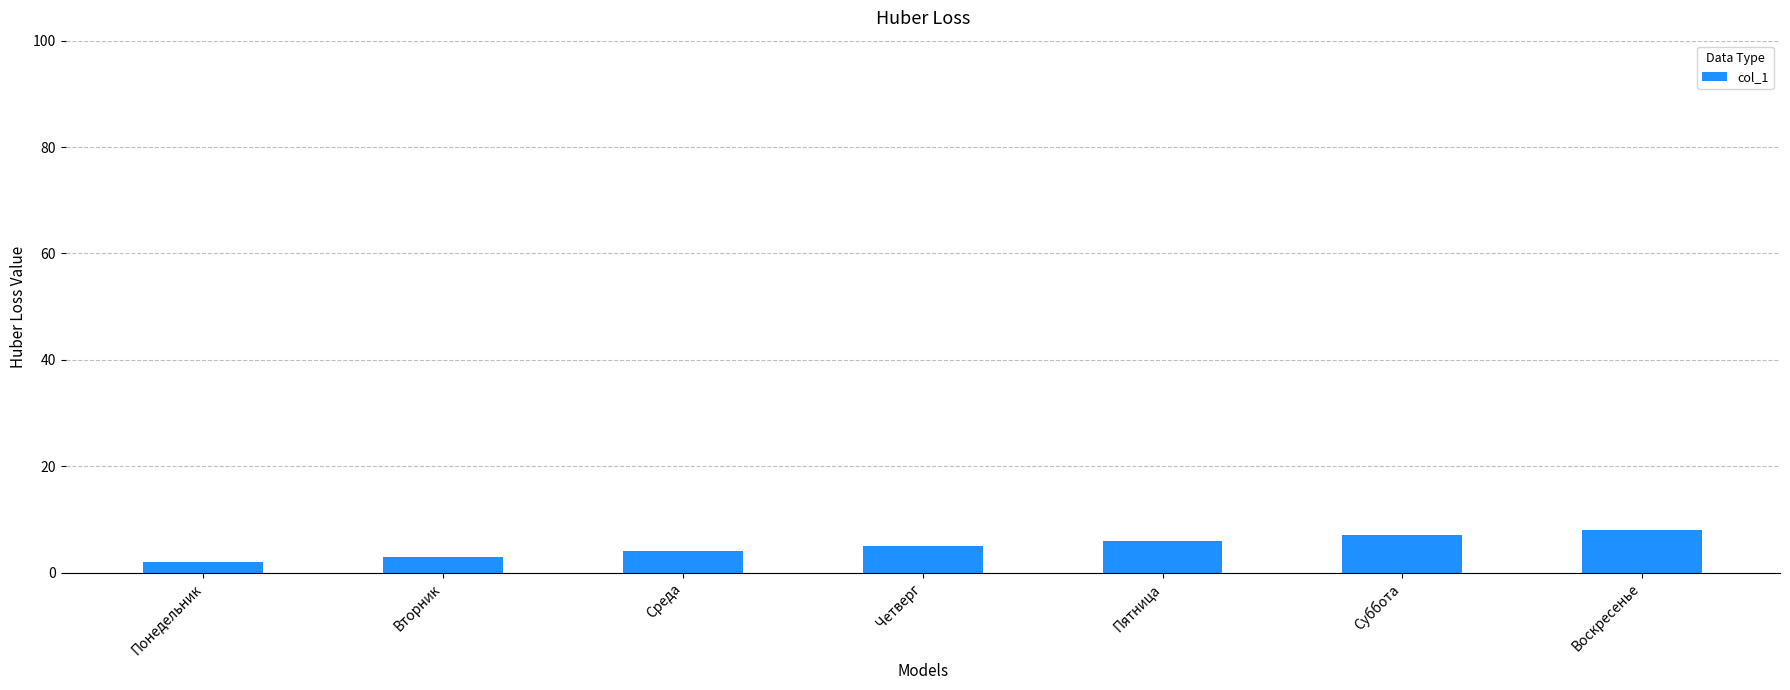

What is the change in value from Четверг to Воскресенье?

+3